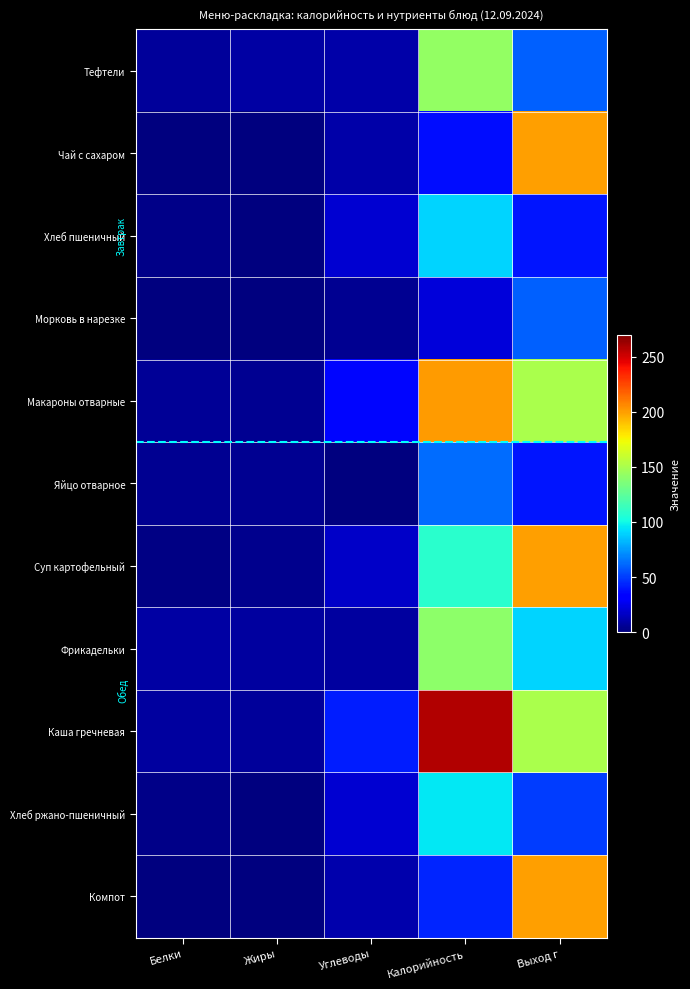

Reading left to right, transcribe all the data shown in this chart.

Тефтели: Белки=7	Жиры=9	Углеводы=10	Калорийность=143	Выход г=60
Чай с сахаром: Белки=0	Жиры=0	Углеводы=10	Калорийность=37	Выход г=200
Хлеб пшеничный: Белки=3	Жиры=0	Углеводы=19	Калорийность=90	Выход г=40
Морковь в нарезке: Белки=1	Жиры=0	Углеводы=5	Калорийность=22	Выход г=60
Макароны отварные: Белки=6	Жиры=5	Углеводы=35	Калорийность=201	Выход г=150
Яйцо отварное: Белки=5	Жиры=5	Углеводы=0	Калорийность=63	Выход г=40
Суп картофельный: Белки=2	Жиры=4	Углеводы=17	Калорийность=108	Выход г=200
Фрикадельки: Белки=9	Жиры=8	Углеводы=8	Калорийность=141	Выход г=90
Каша гречневая: Белки=8	Жиры=7	Углеводы=42	Калорийность=258	Выход г=150
Хлеб ржано-пшеничный: Белки=3	Жиры=1	Углеводы=20	Калорийность=95	Выход г=50
Компот: Белки=0	Жиры=0	Углеводы=11	Калорийность=44	Выход г=200